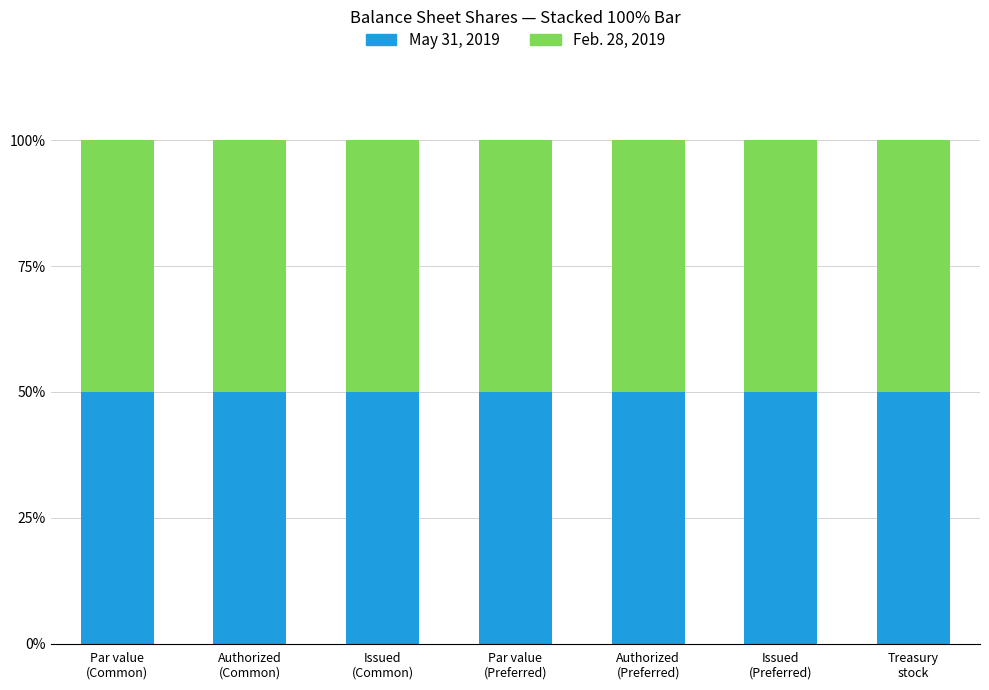

Reading left to right, list all the values displayed in this chart.

May 31, 2019: 0.0	30000000.0	3552502.0	0.0	2000000.0	1105679.0	39975.0
Feb. 28, 2019: 0.0	30000000.0	3552502.0	0.0	2000000.0	1105679.0	39975.0